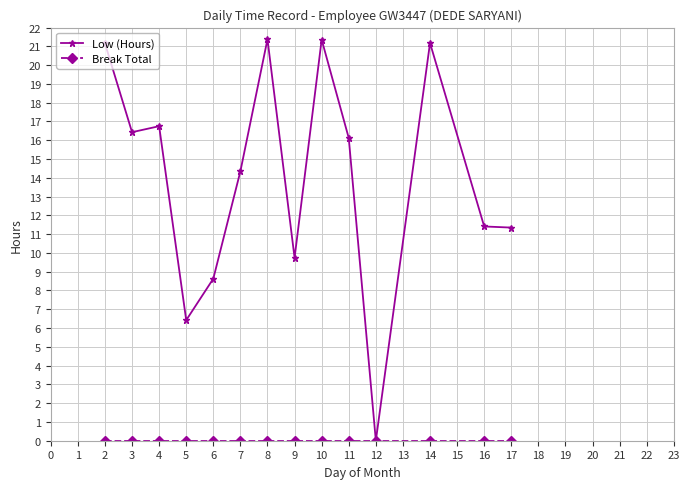

What is the value of the Low (Hours) point at the 5th from the left?

8.6